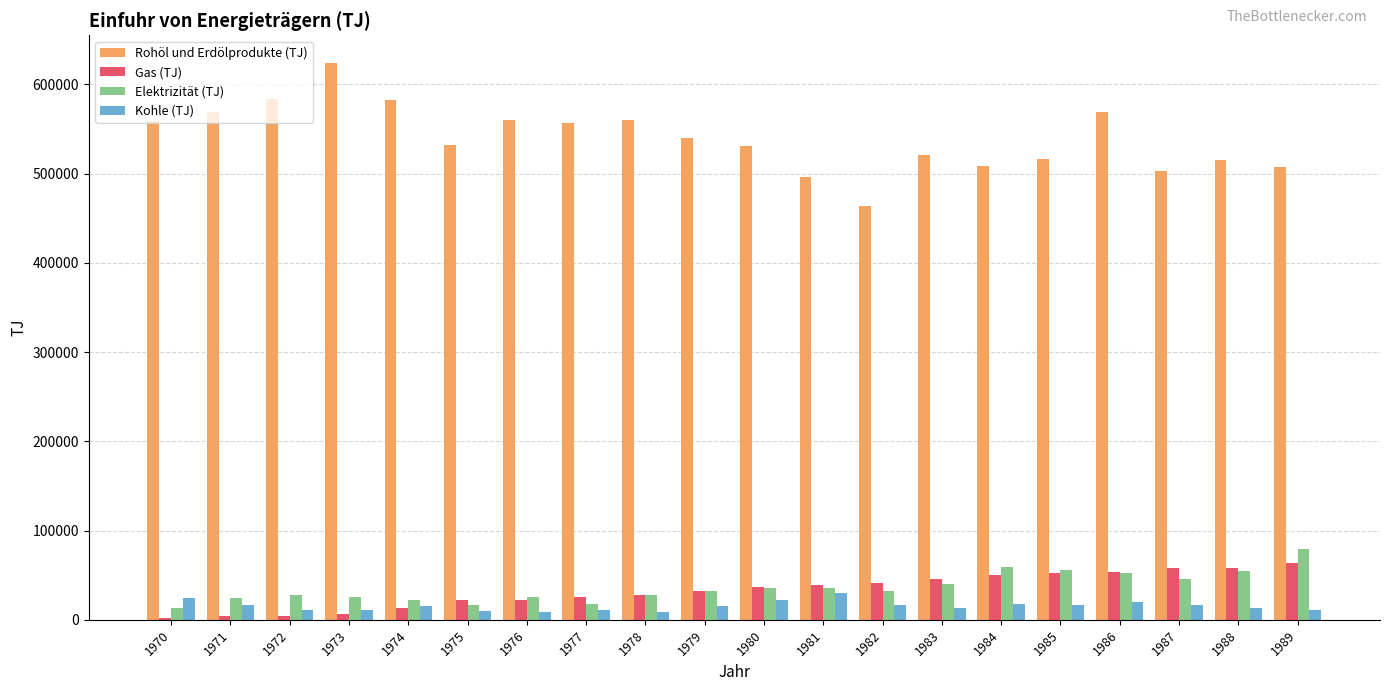

The value of Rohöl und Erdölprodukte (TJ) at 1970 is 559320. True or false?

True